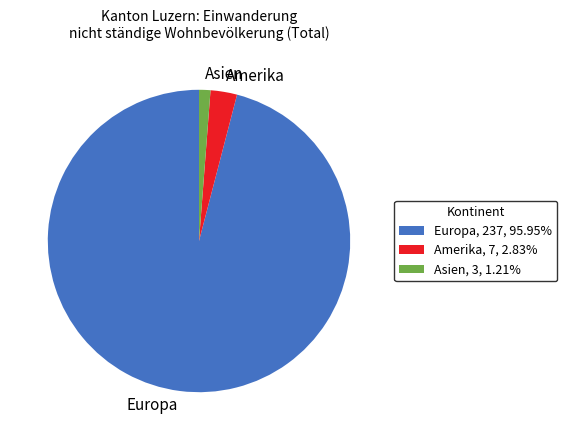

Between Amerika and Asien, which is larger?

Amerika